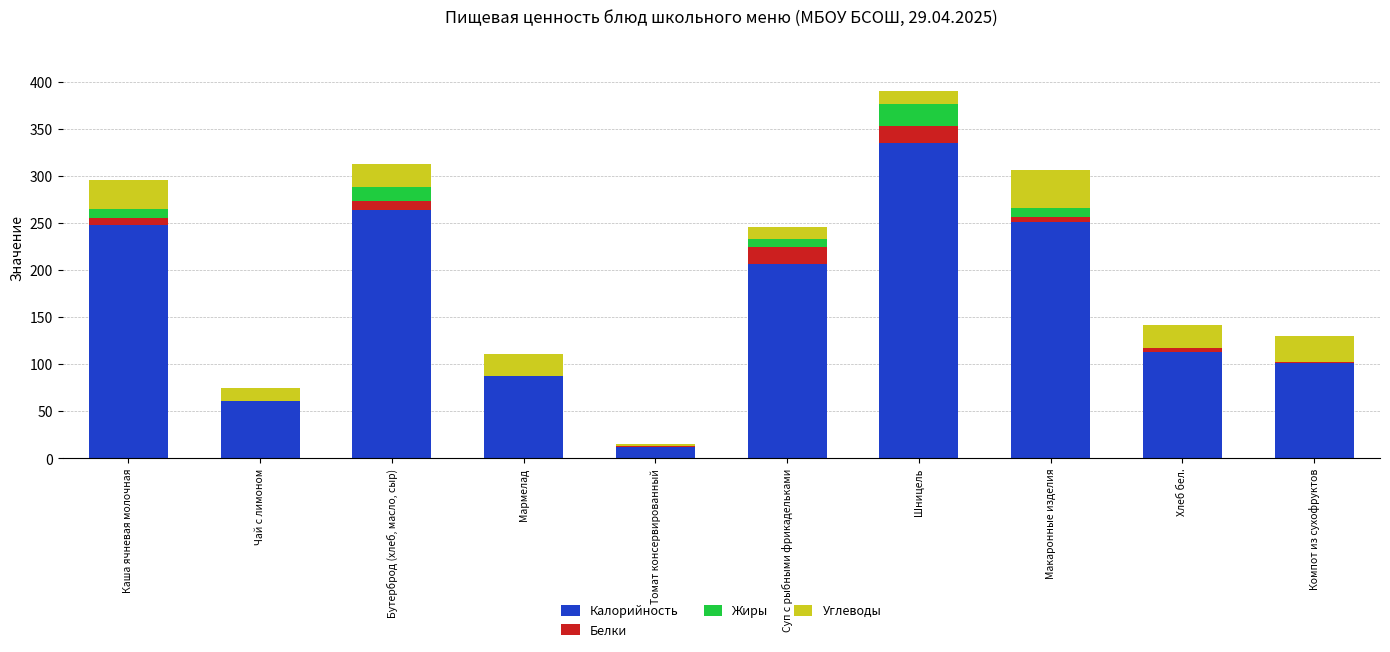

What are all the series names shown in the legend?

Калорийность, Белки, Жиры, Углеводы